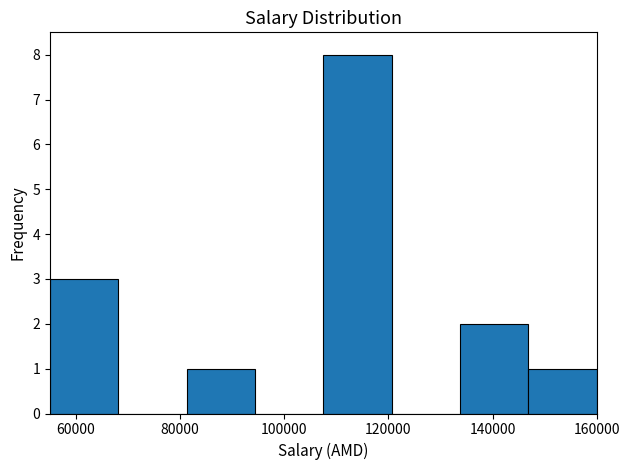

Over which range of the x-axis is the bar tallest?

108000 to 120000